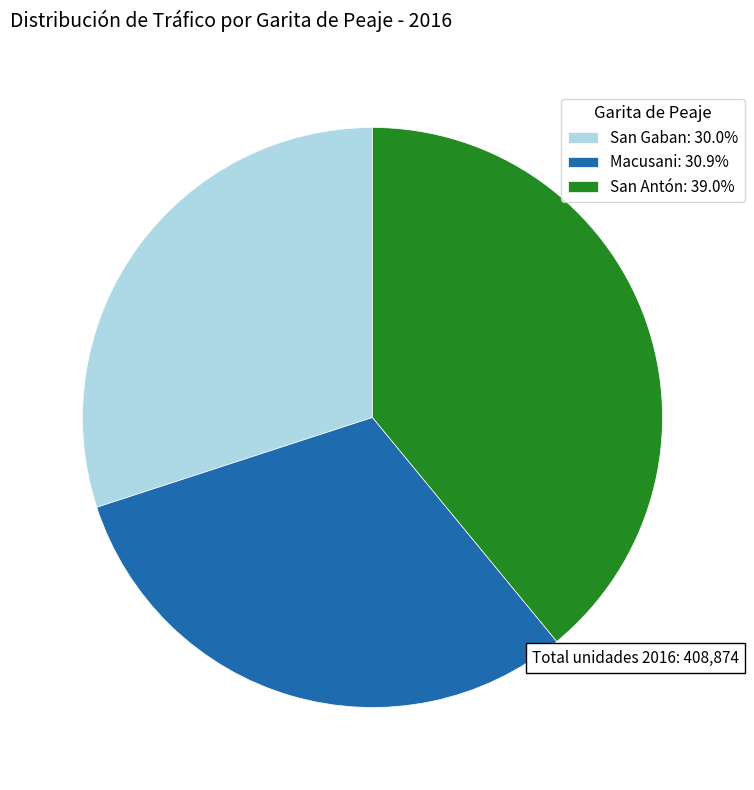

Count the number of slices in the pie.

3